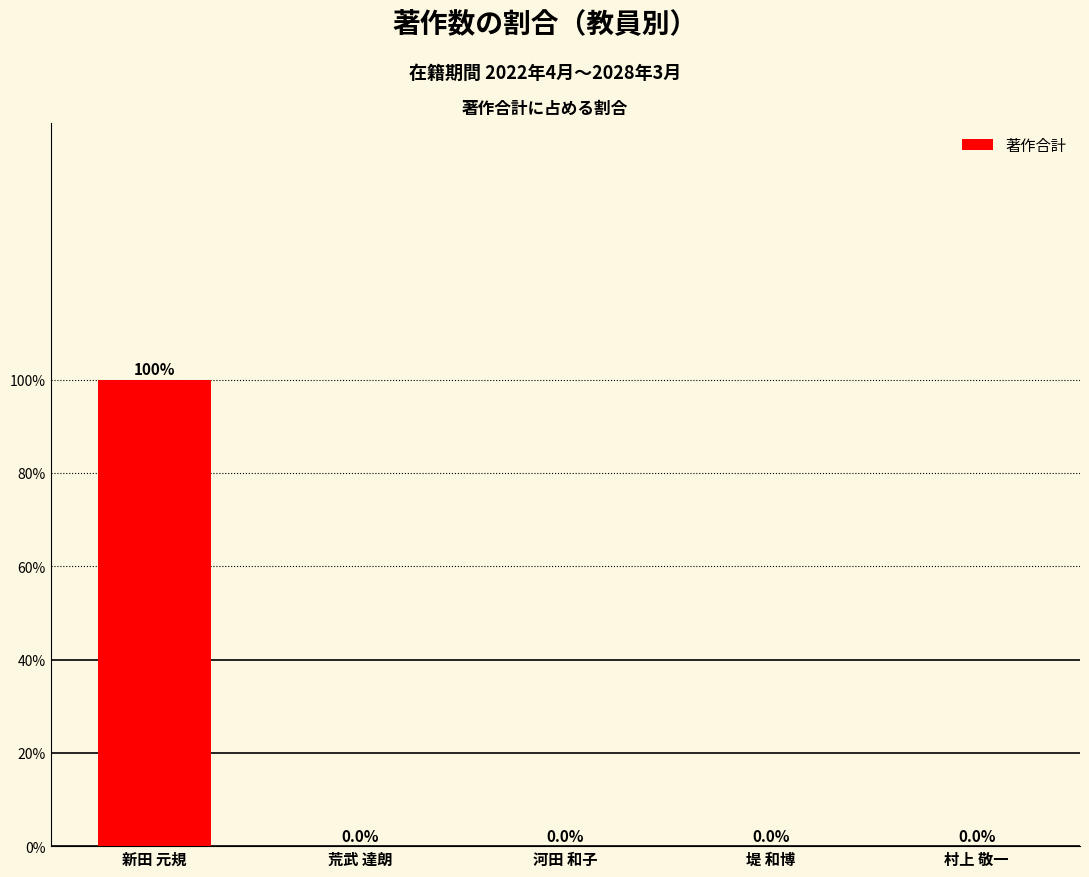

The chart shows a value of 0 at 新田 元規. True or false?

False